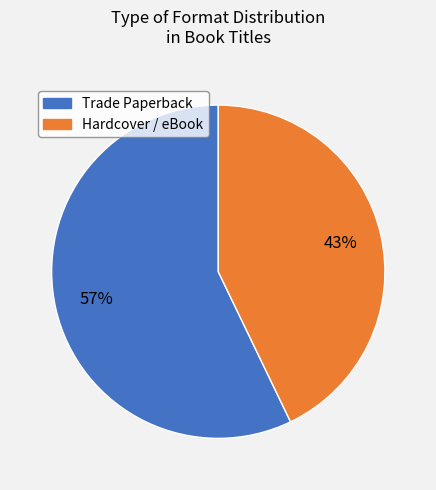

To the nearest percent, what is the average slice percentage?

50%